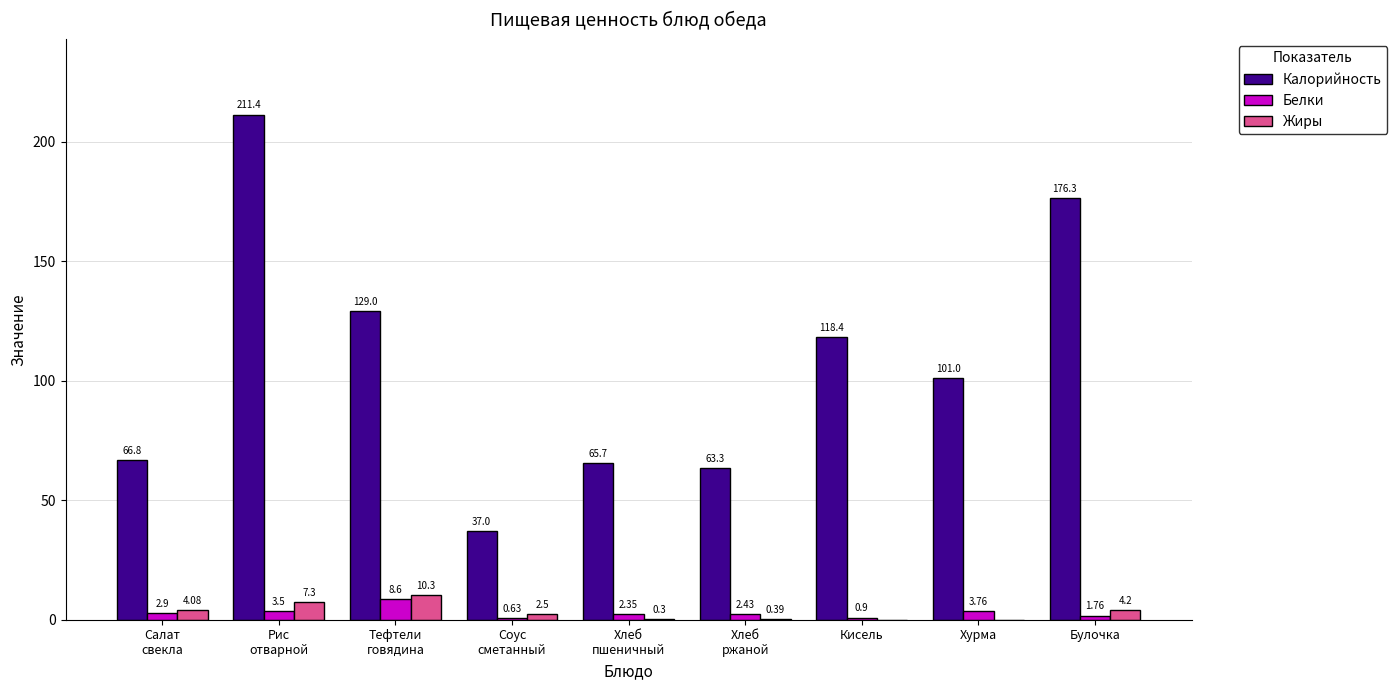

What is the sum of all Калорийность values?

968.9